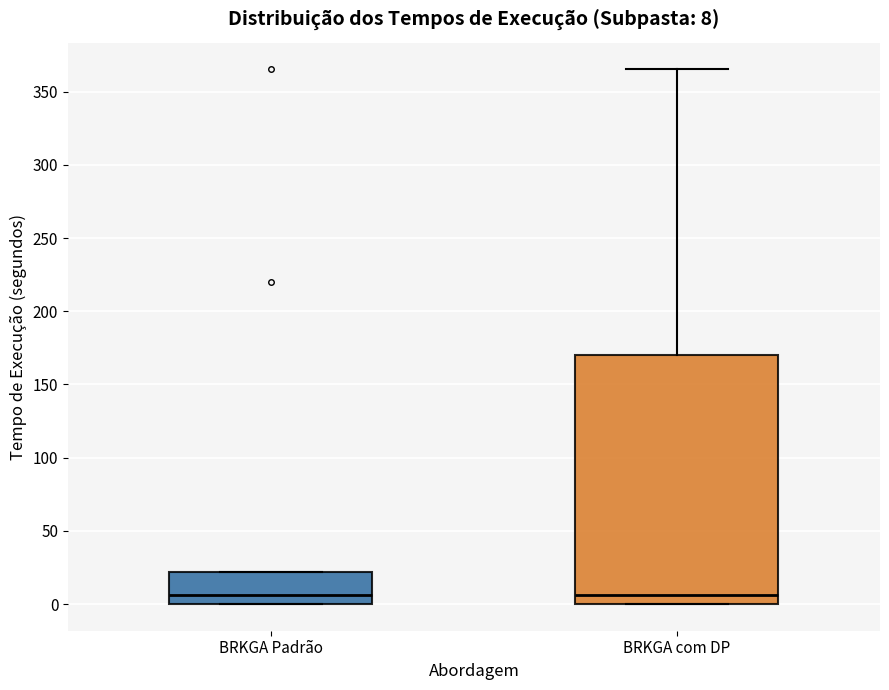

Which box is the tallest, from its lower edge to its upper edge?

BRKGA com DP